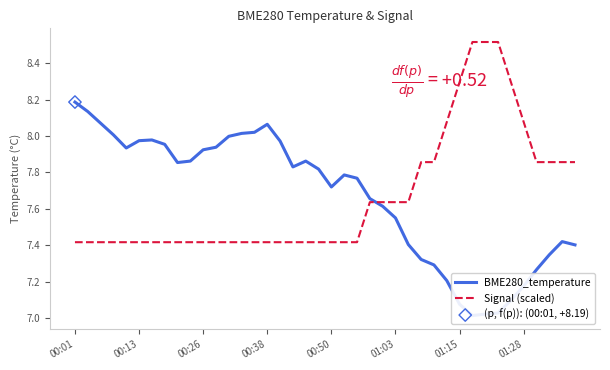

Which series reaches the maximum Y coordinate?

Signal (scaled)